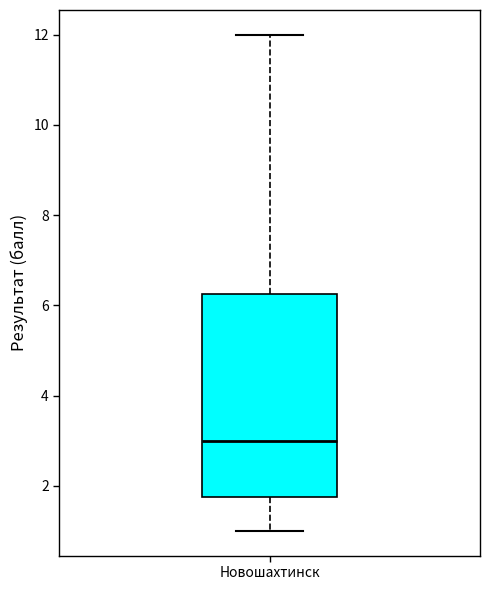

Read this box plot against the y-axis: the position of the median line, the range covered by the box, and the ends of both whiskers. The values are not printed on the chart, so give them approximately, as read against the axis.

median 3.0, box 1.8 to 6.2, whiskers 1.0 to 12.0